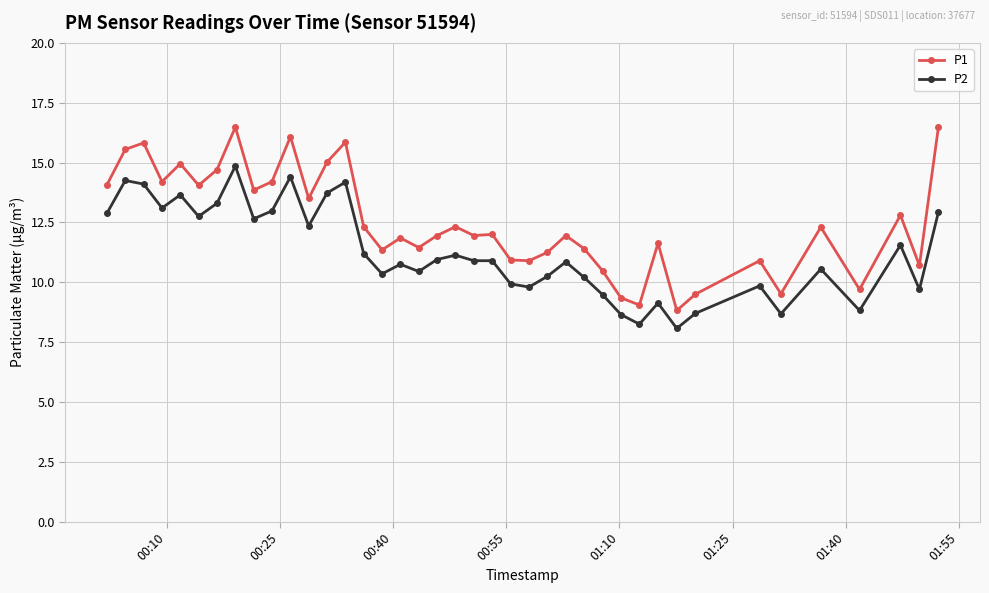

True or false: P2 and P1 cross at least once.

False